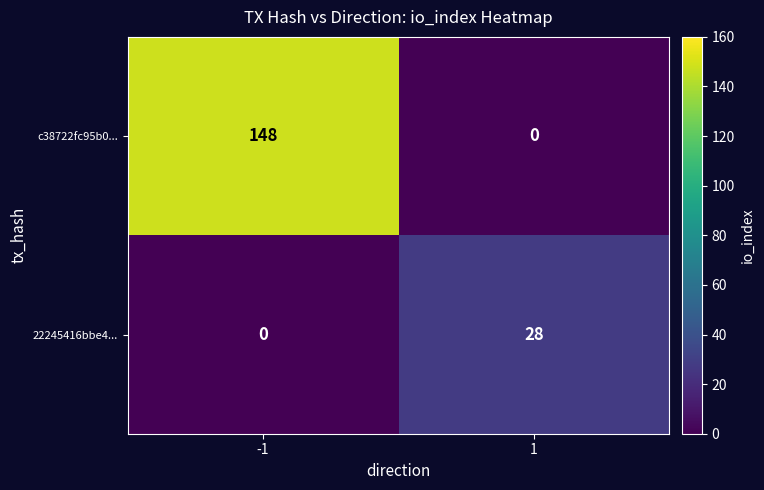

What is the difference between the highest and lowest values at -1?

148